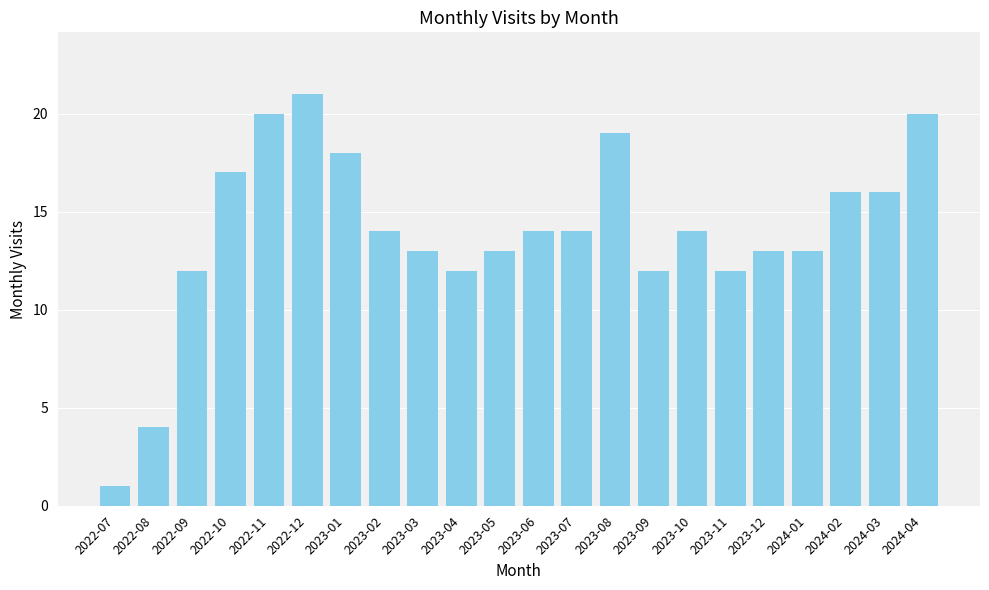

What is the change in value from 2023-03 to 2023-07?

+1